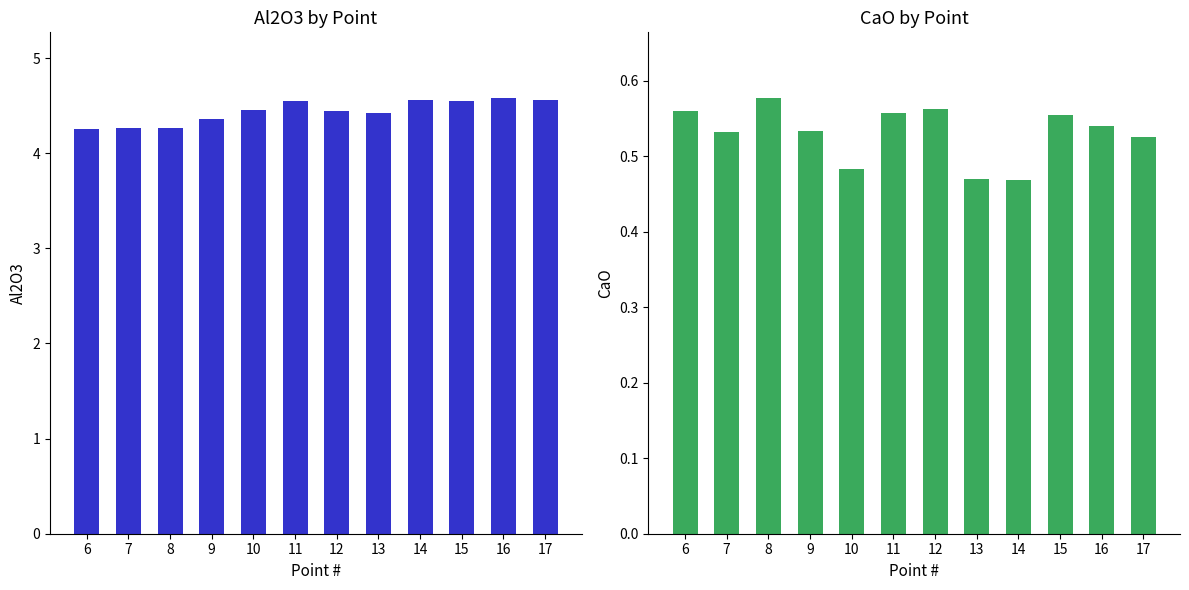

The value of CaO at 14 is 0.6. True or false?

False